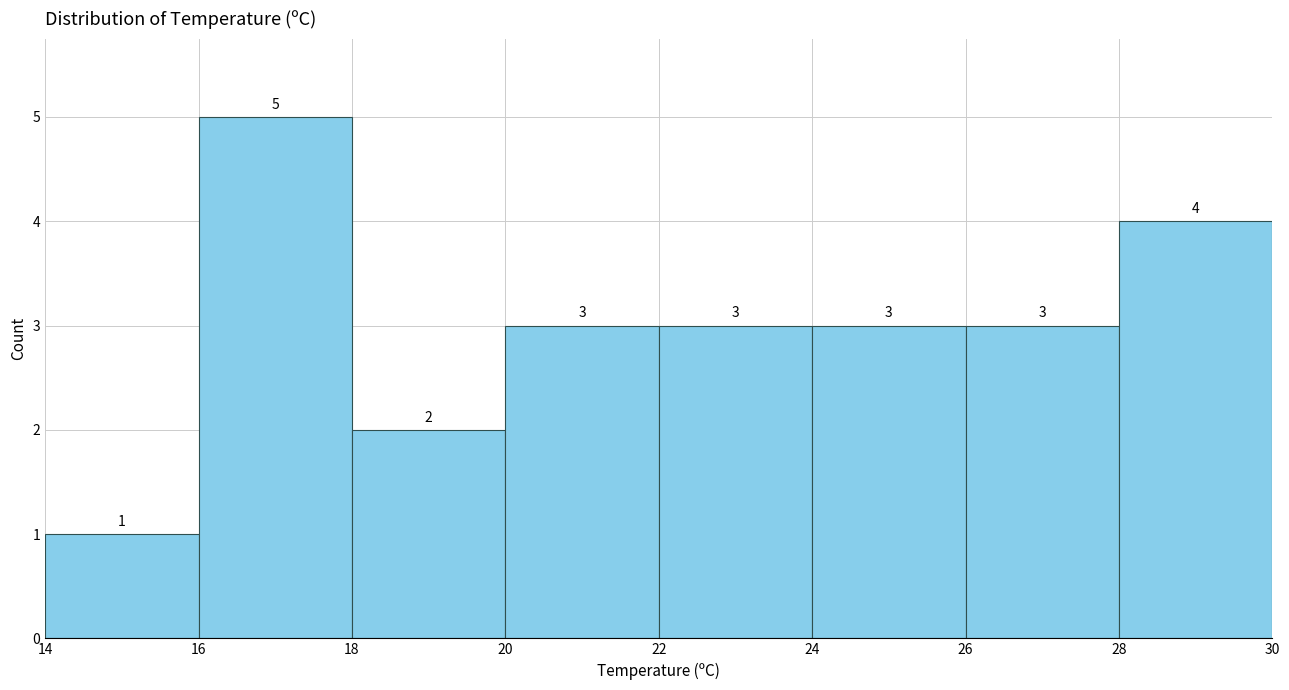

Which range on the x-axis has the tallest bar?

16 to 18